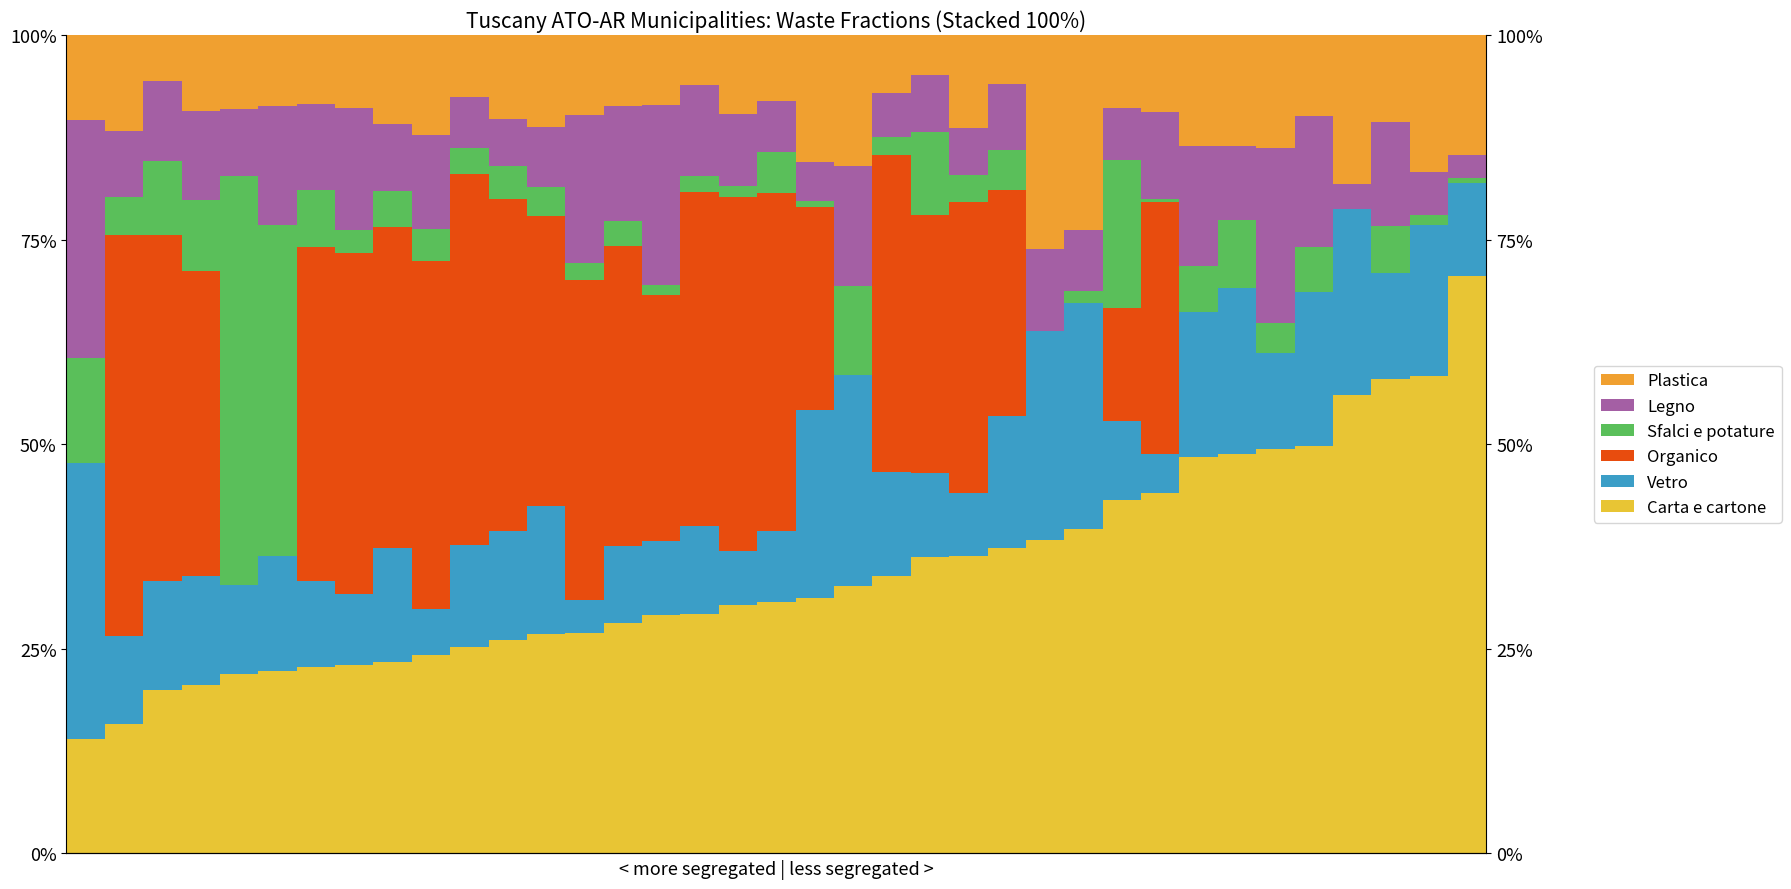

What is the difference between the maximum and minimum values in the Sfalci e potature series?

50.0